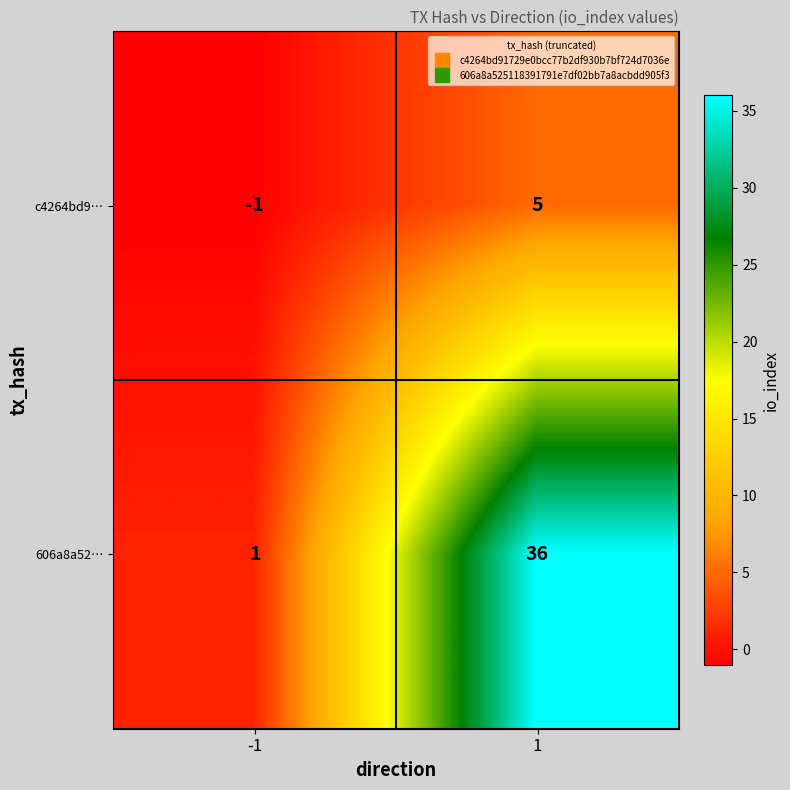

What is the maximum value shown in the chart?

36